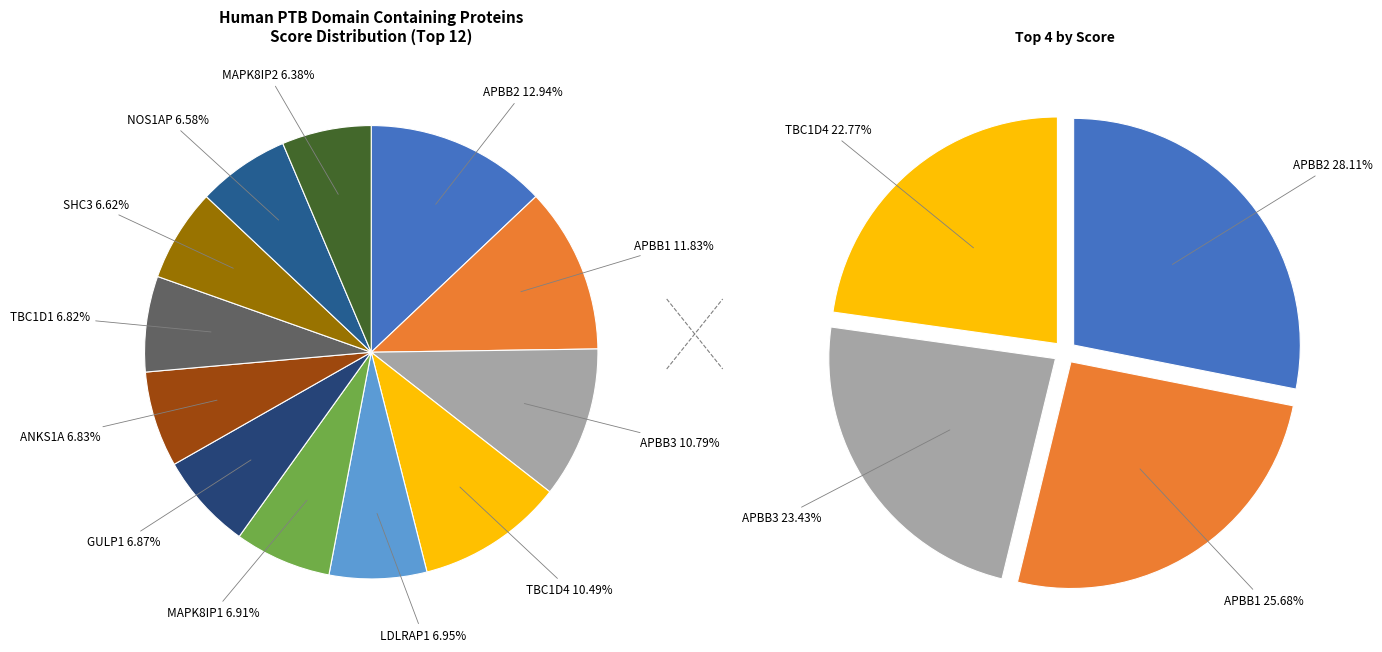

Is the sum of APBB1 and MAPK8IP1 greater than half?

No